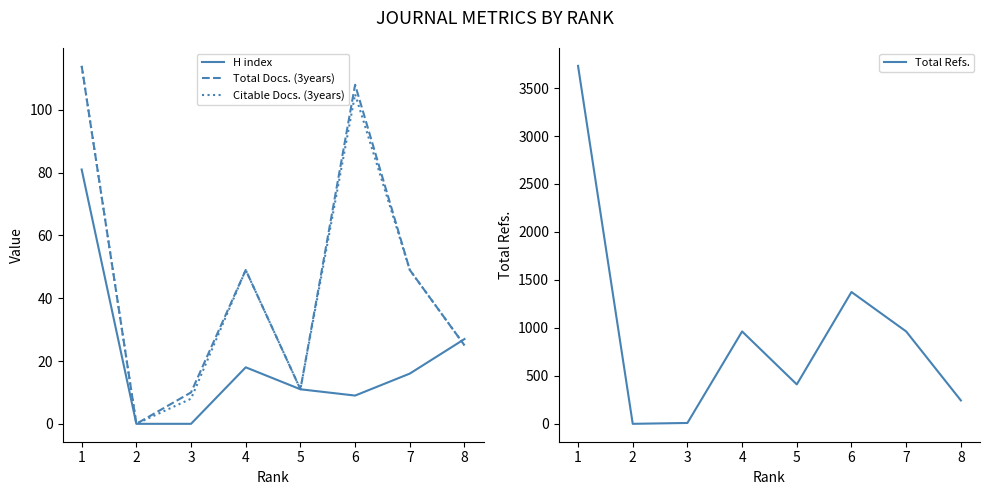

Is it true that Citable Docs. (3years) equals 11 at 5?

True